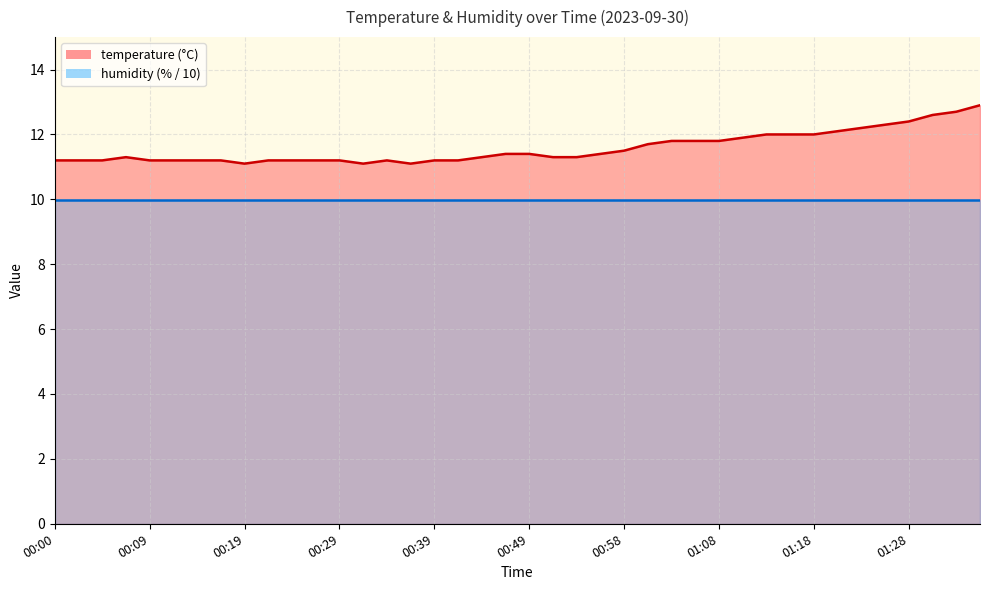

Is it true that the value at 00:36 is 14.5?

False